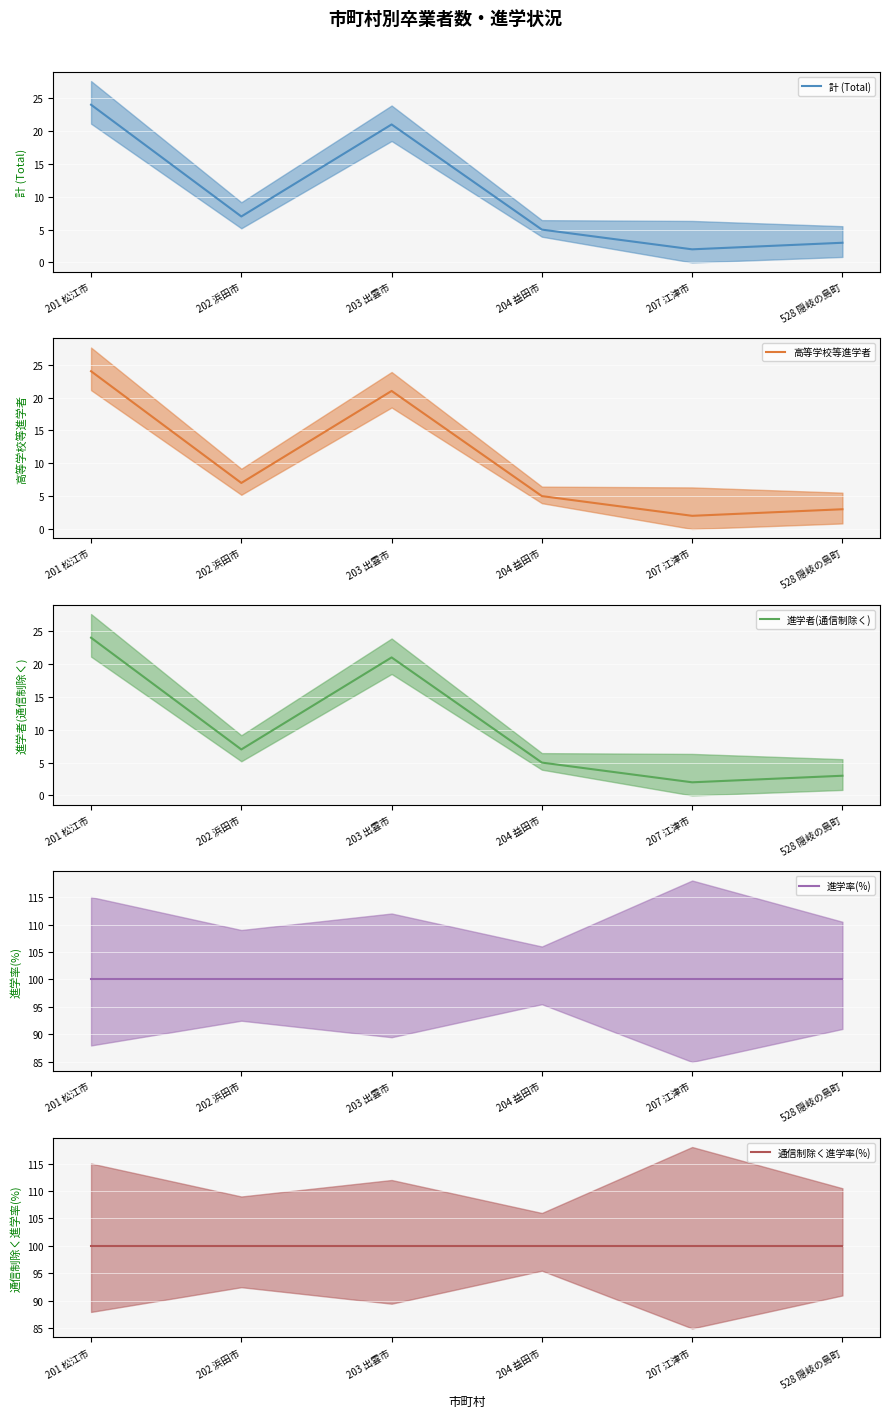

Is this an area chart (filled region under the line)?

No